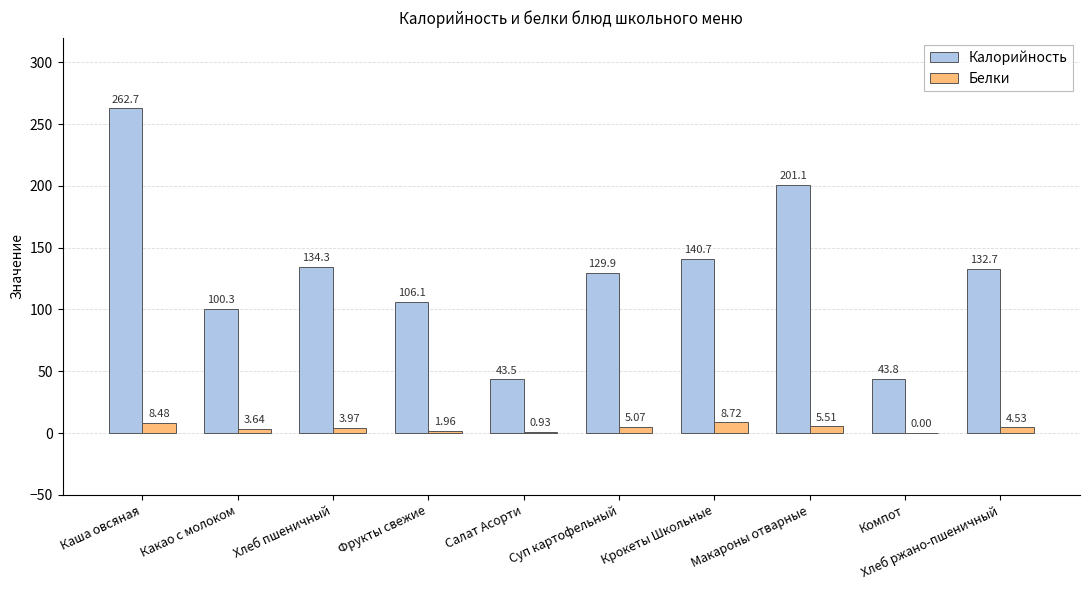

True or false: Калорийность has a value of 106.1 at Фрукты свежие.

True